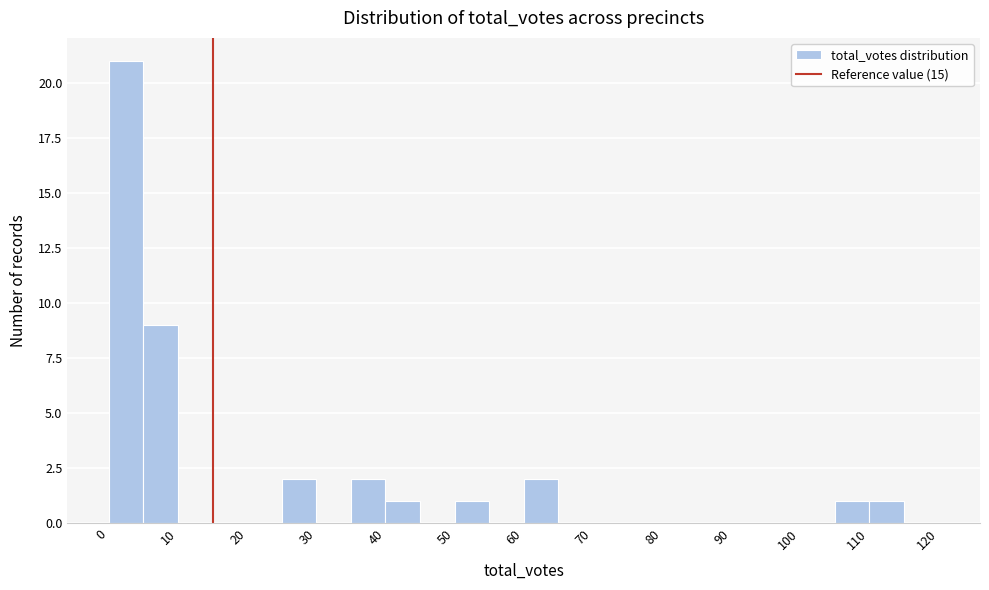

Over which range of the x-axis is the bar tallest?

0 to 5